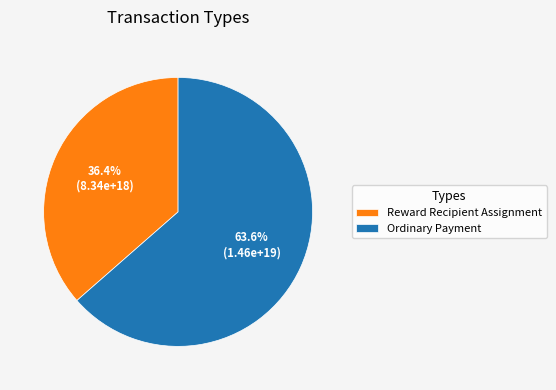

What is the ratio of the value at Reward Recipient Assignment to the value at Ordinary Payment?

0.6